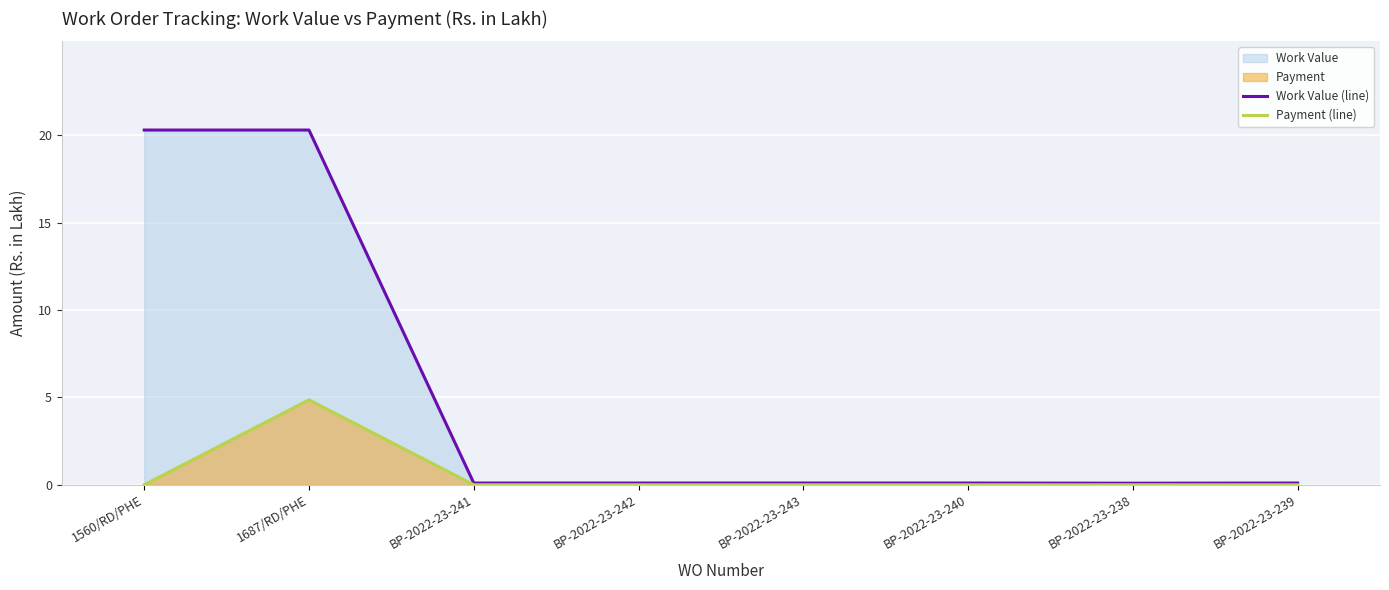

What is the total value across all series at BP-2022-23-239?

0.1